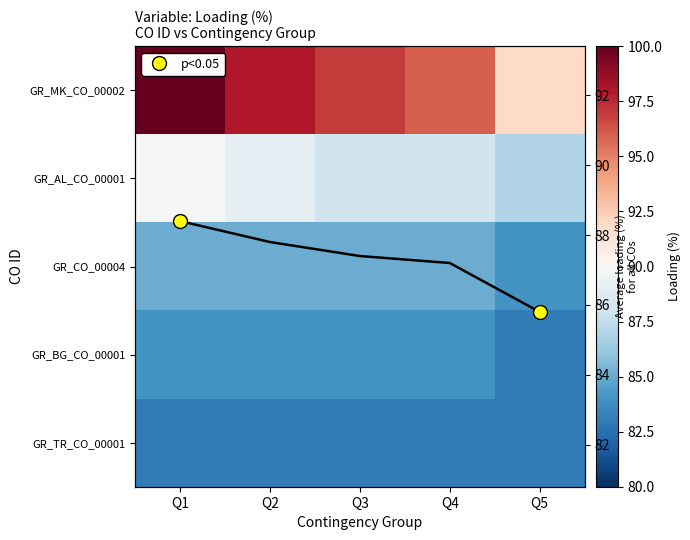

What value does the GR_TR_CO_00001 series have at Q5?

83.0